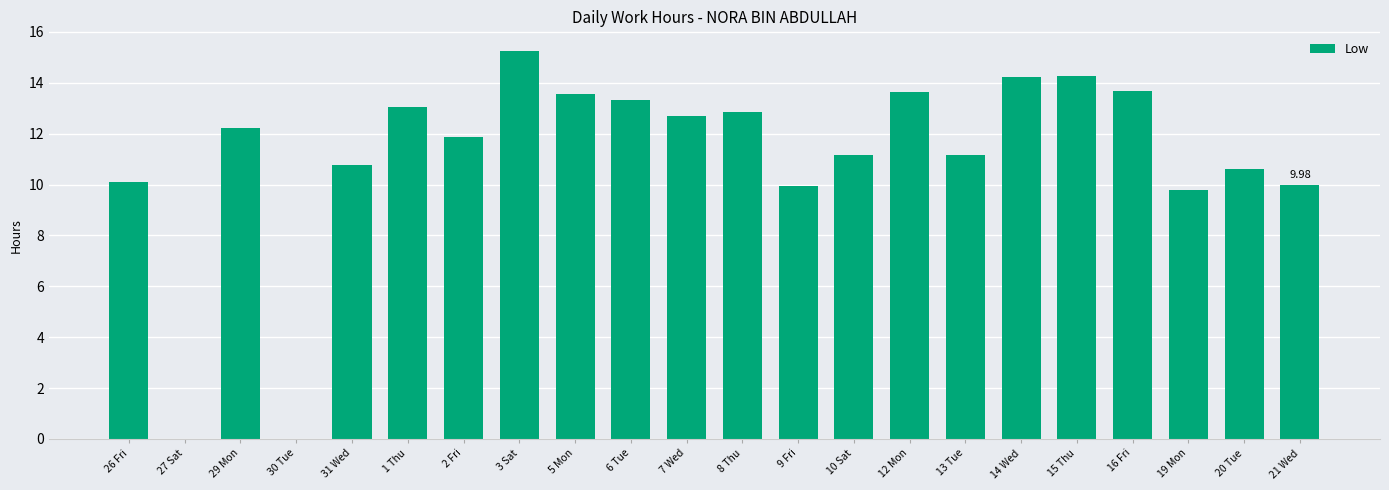

Between 26 Fri and 7 Wed, which is larger?

7 Wed